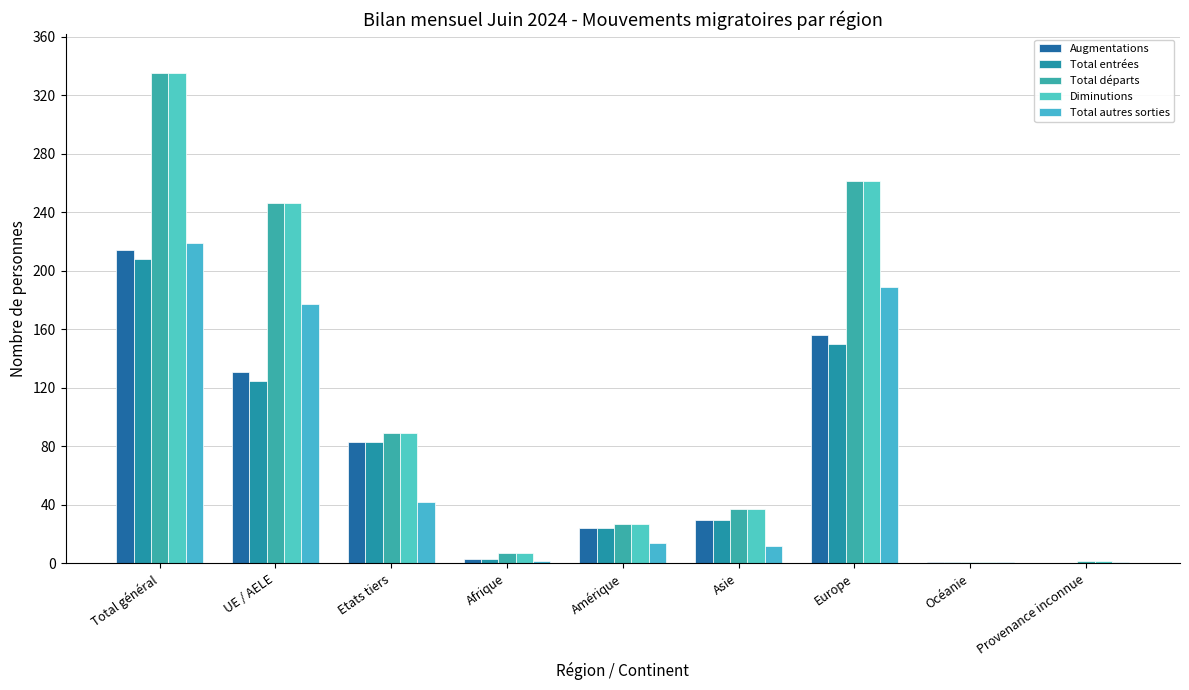

What is the average value of the Augmentations series?

71